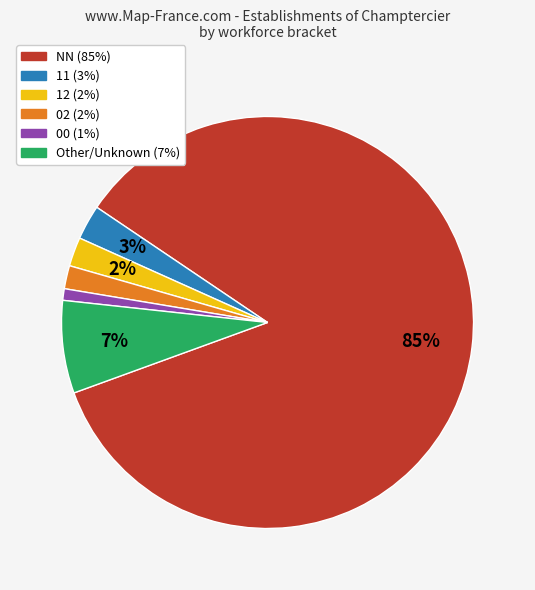

Is there a majority slice in this chart?

Yes